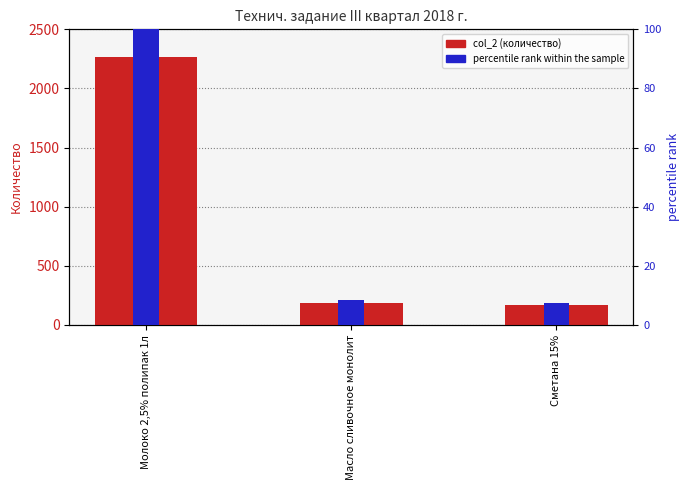

Which series has the largest range (max minus min)?

col_2